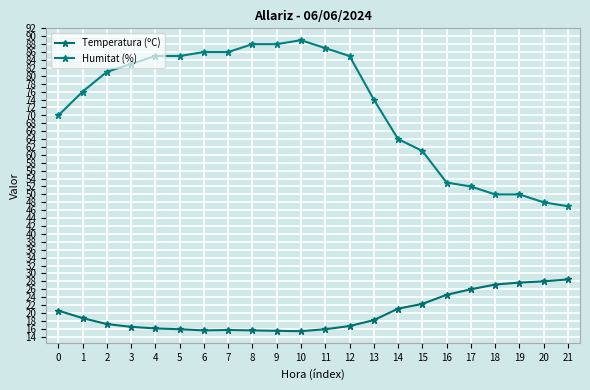

How many data points in Temperatura (ºC) are above 18?

11